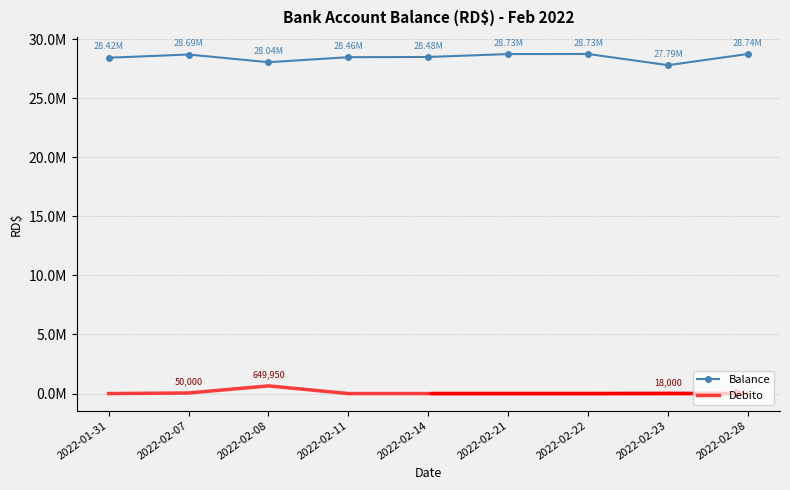

Between 2022-02-08 and 2022-02-23, which series saw the biggest shift?

Debito